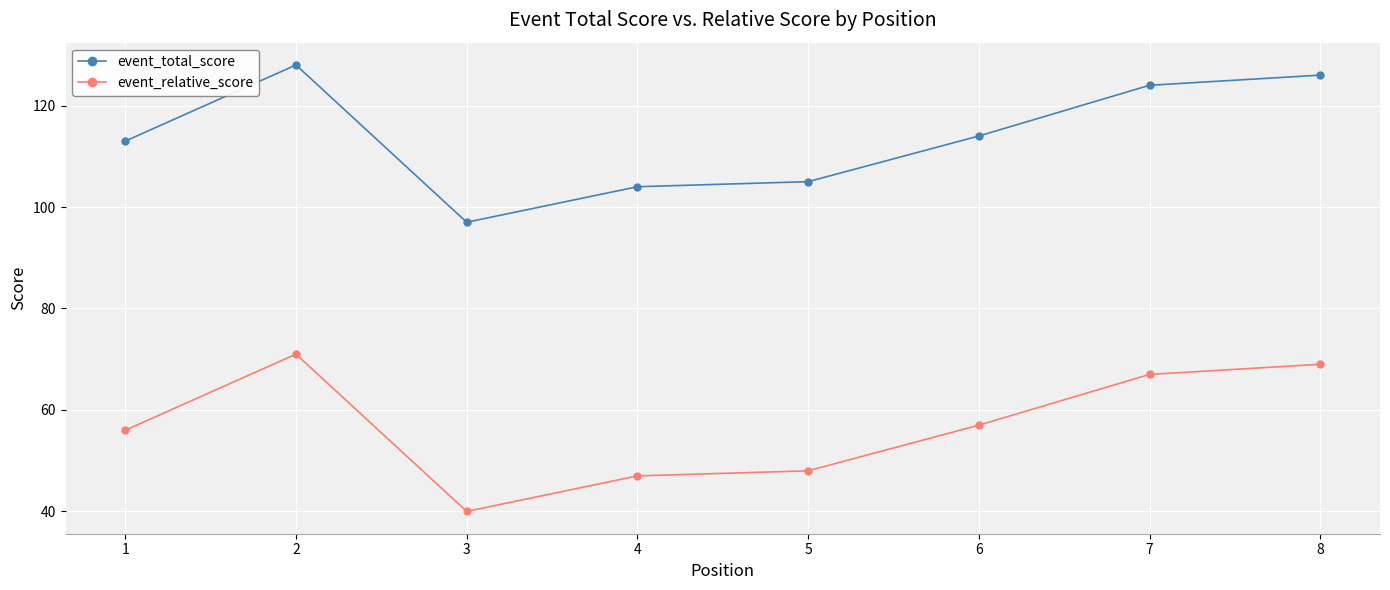

Reading left to right, extract all data points from this chart.

event_total_score: 1=113	2=128	3=97	4=104	5=105	6=114	7=124	8=126
event_relative_score: 1=56	2=71	3=40	4=47	5=48	6=57	7=67	8=69